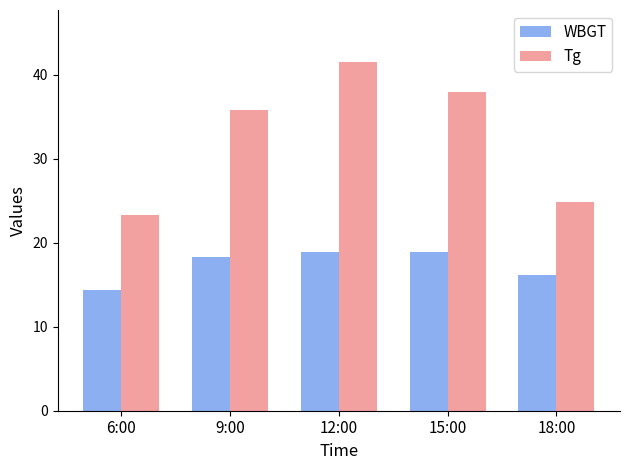

Where is Tg nearest to the value 32?

9:00